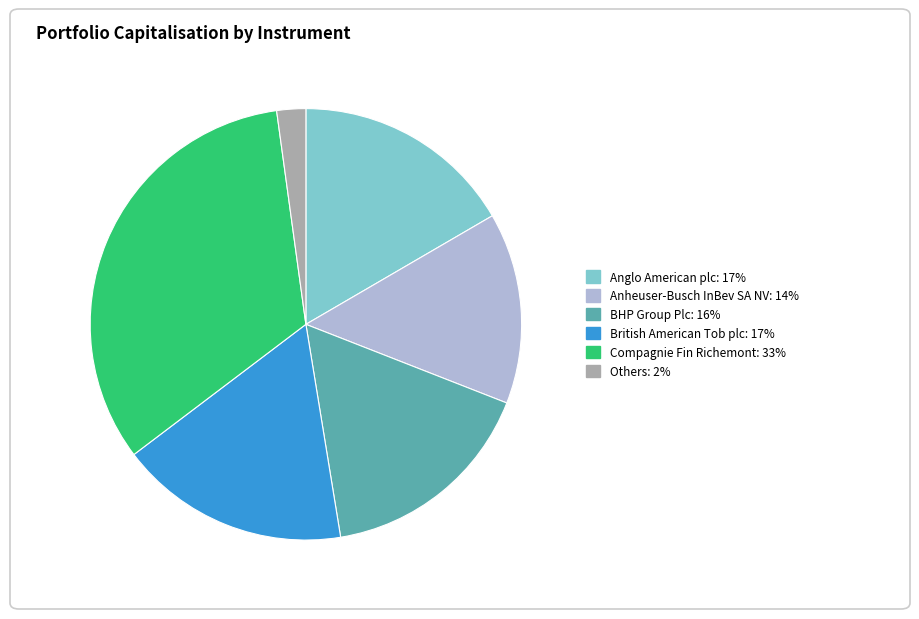

Does any single category account for the majority?

No